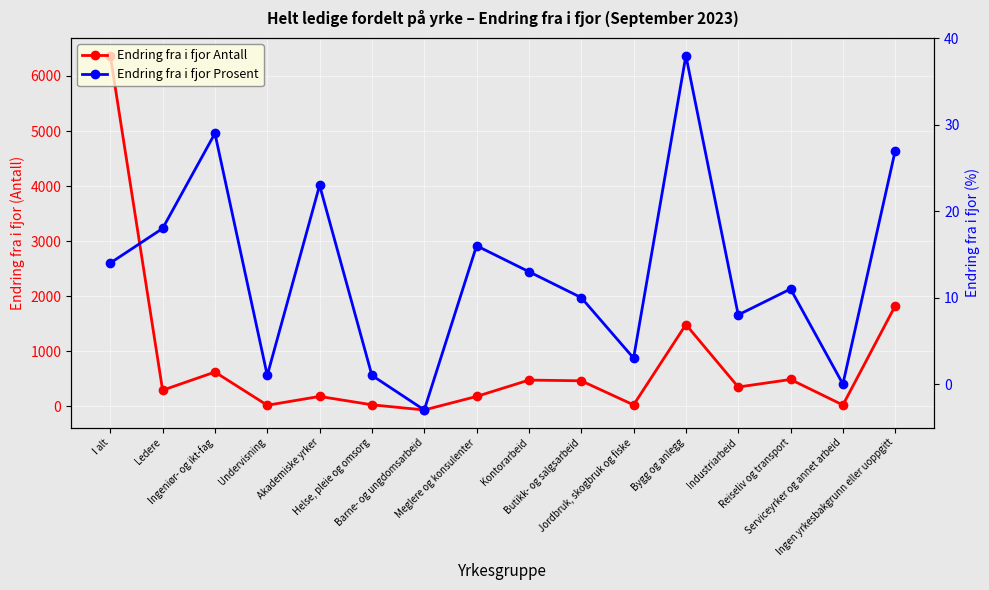

At which label does Endring fra i fjor Antall first exceed 349?

I alt